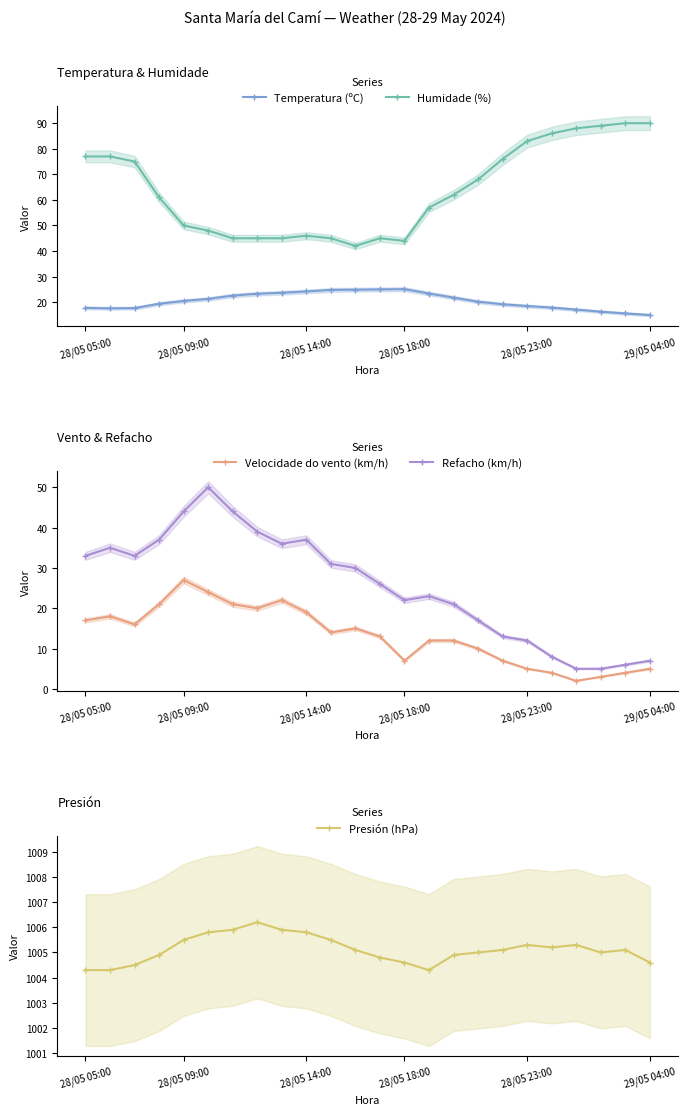

True or false: Temperatura (ºC) and Humidade (%) intersect in this chart.

False